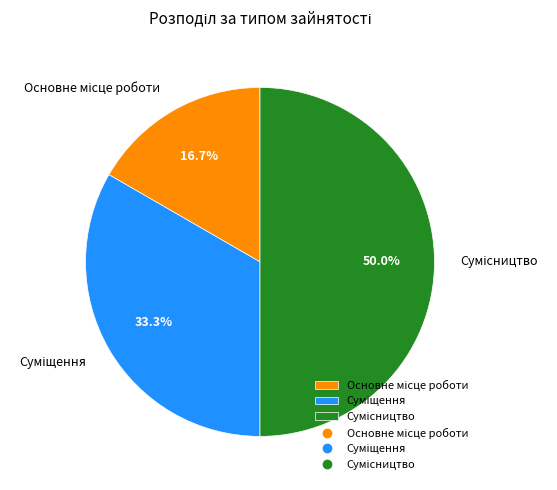

How many segments does this pie chart have?

3